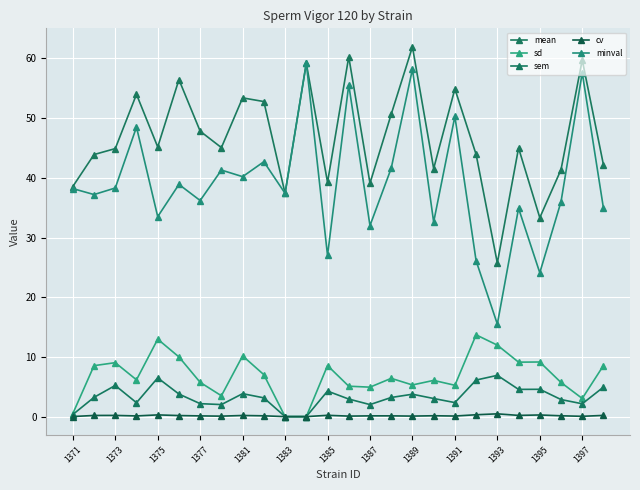

Count the number of categories in the chart.

26